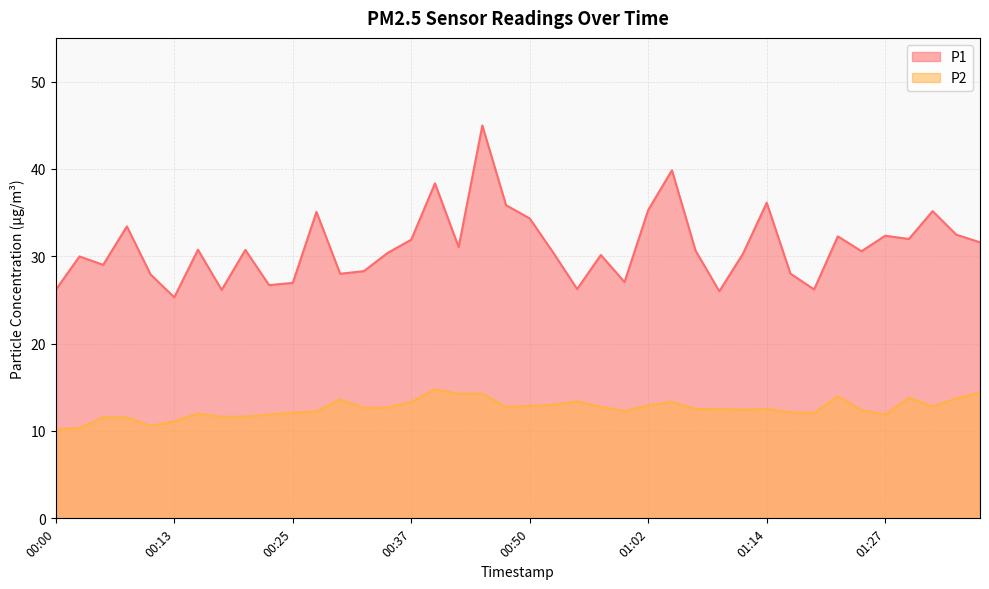

List the labels in order of P1 value, smallest first.

00:13, 01:09, 00:18, 00:00, 01:19, 00:55, 00:23, 00:25, 01:00, 00:10, 00:30, 01:17, 00:32, 00:05, 00:03, 00:57, 01:12, 00:35, 00:52, 01:24, 01:07, 00:20, 00:15, 00:42, 01:36, 00:37, 01:29, 01:22, 01:27, 01:34, 00:08, 00:50, 00:28, 01:31, 01:02, 00:47, 01:14, 00:40, 01:05, 00:45